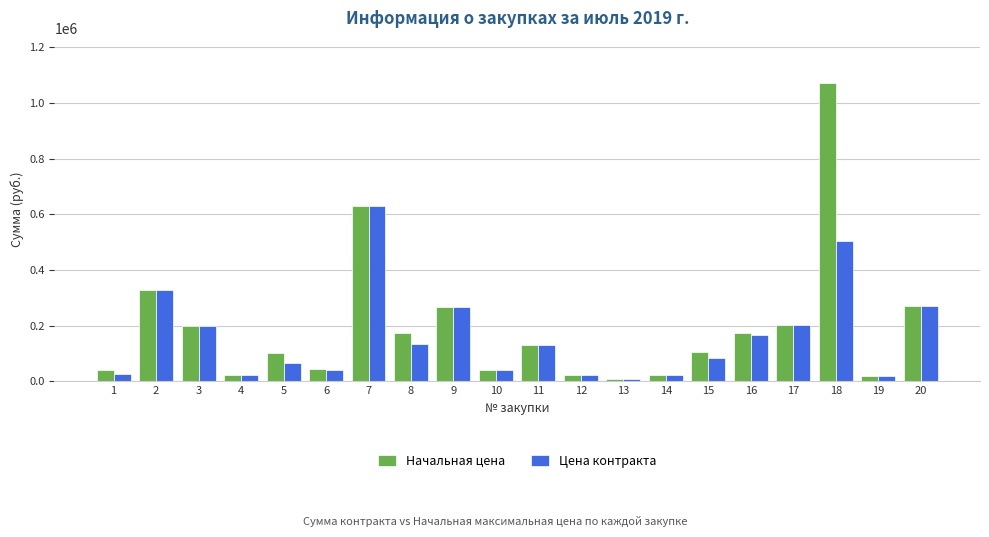

The Начальная цена series shows 130719 at 11. True or false?

True